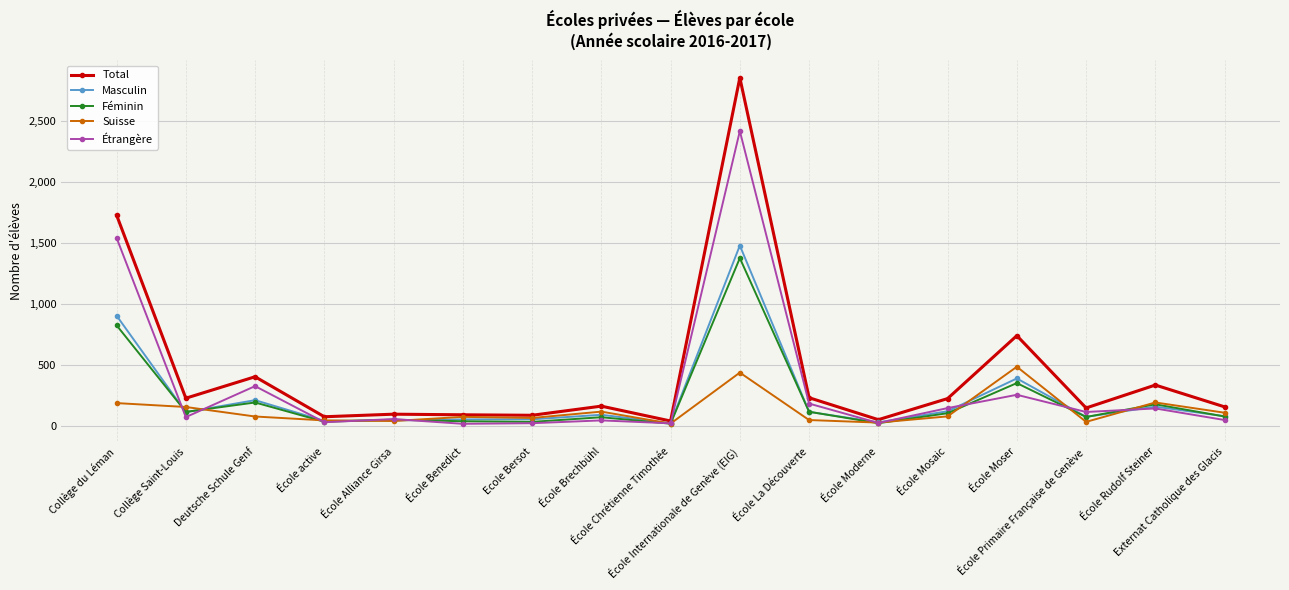

What are all the series names shown in the legend?

Total, Masculin, Féminin, Suisse, Étrangère